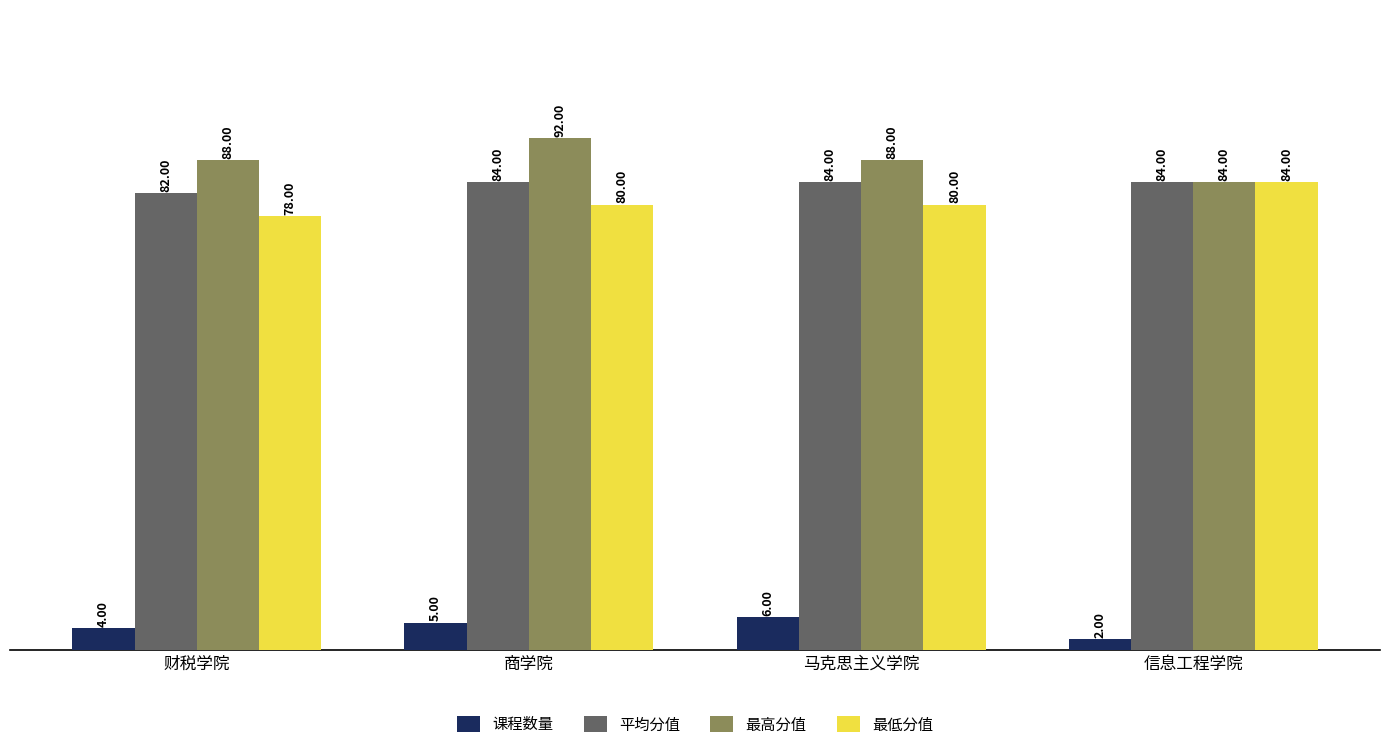

What is the approximate value of 平均分值 at 商学院?

84